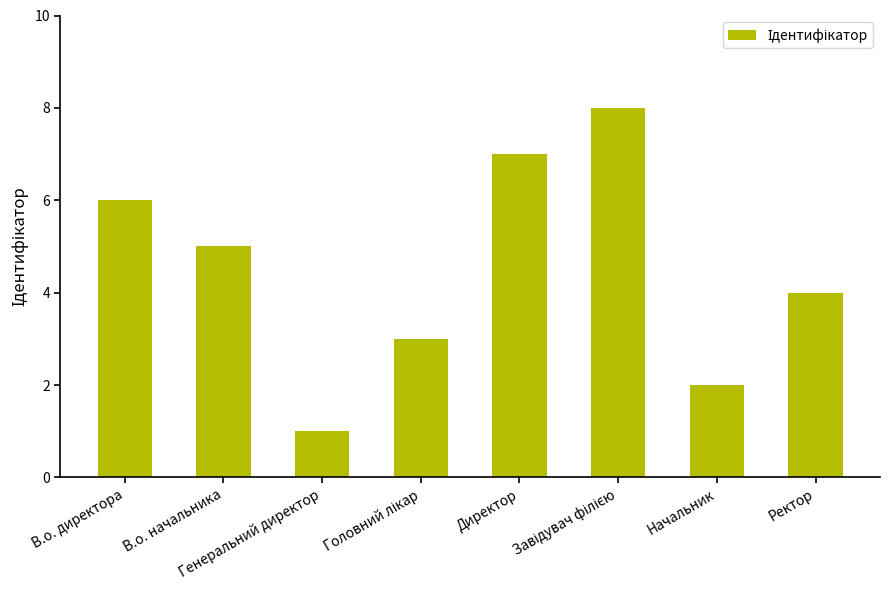

How many categories are shown in the chart?

8